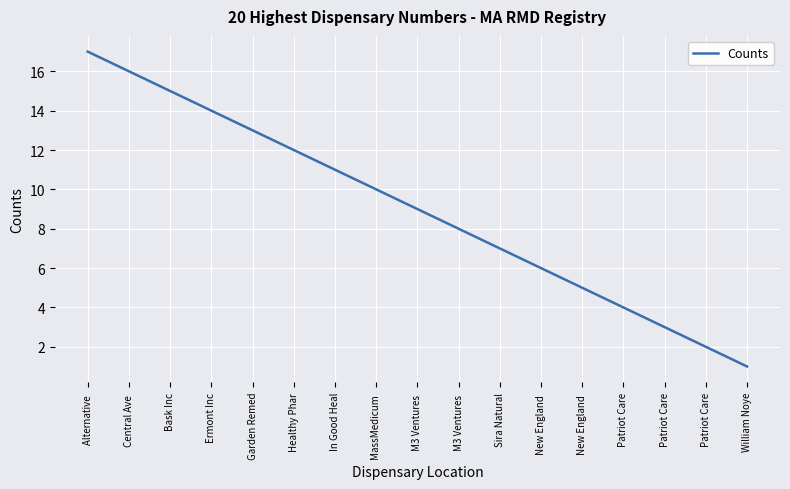

Reading left to right, extract all data points from this chart.

17	16	15	14	13	12	11	10	9	8	7	6	5	4	3	2	1